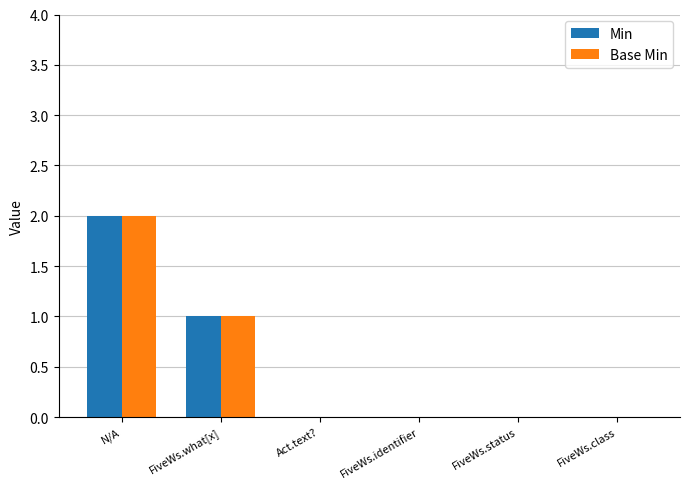

What is the sum of all Base Min values?

3